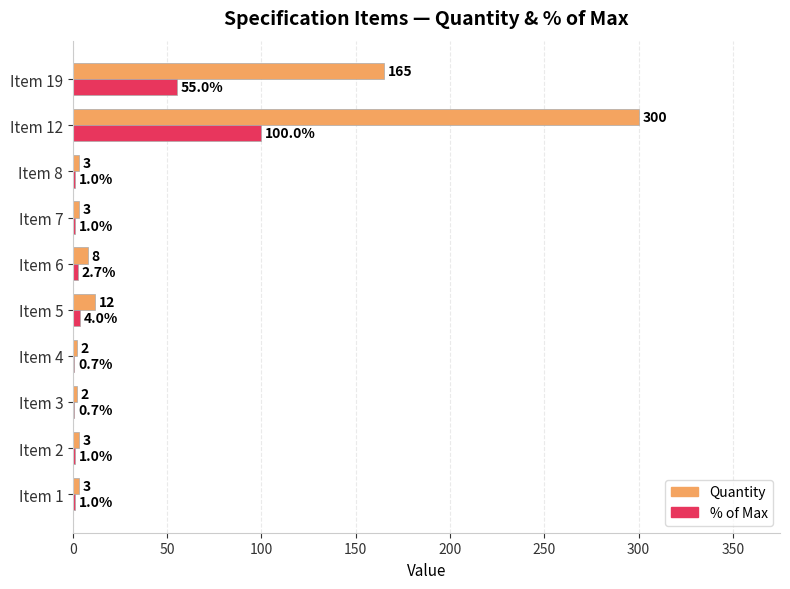

The value of Quantity at Item 1 is 3.0. True or false?

True